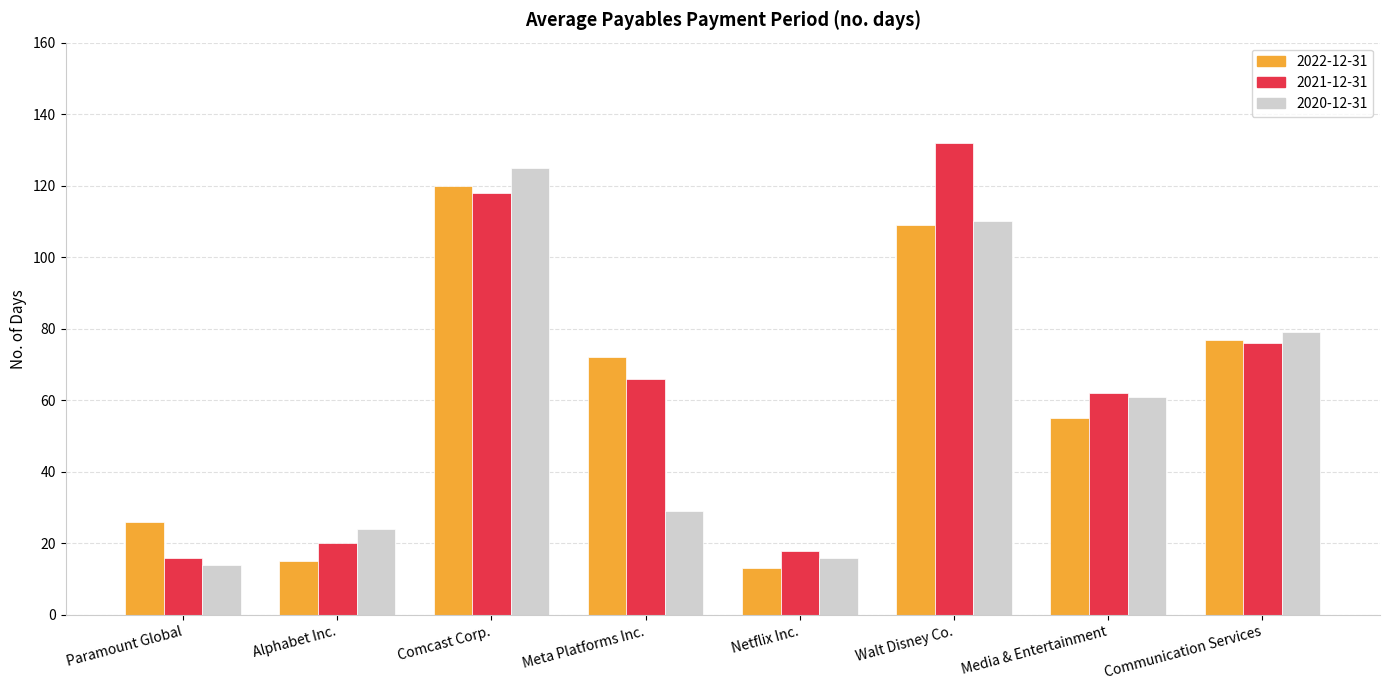

What is the approximate value of 2022-12-31 at Media & Entertainment, to the nearest 5?

55